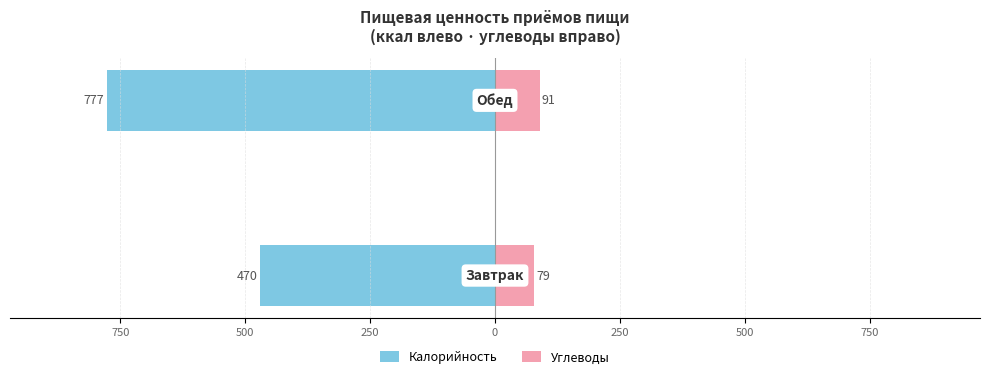

The value of Углеводы at 750 is 127. True or false?

False